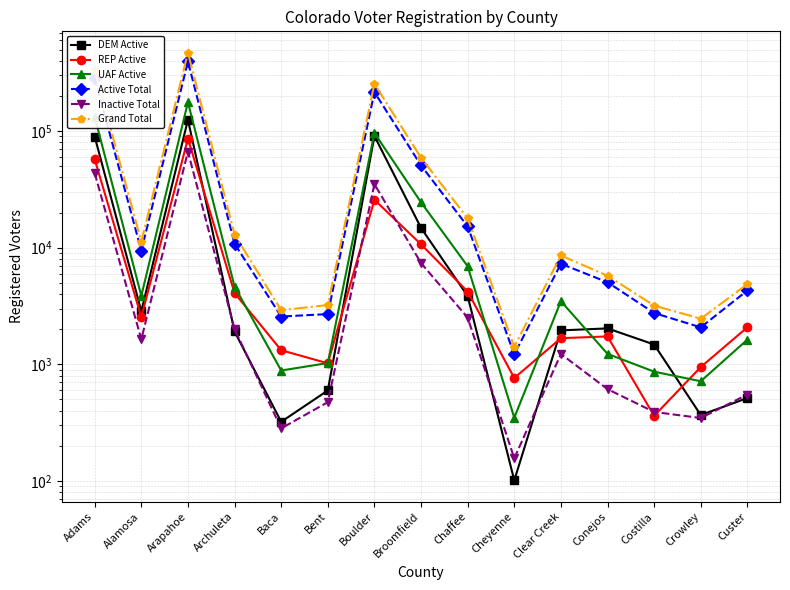

At which label is DEM Active closest to 62538?

Adams